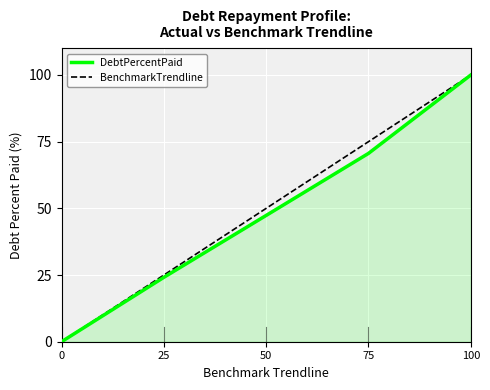

Reading left to right, extract all data points from this chart.

DebtPercentPaid: 0=0.0	25=24.1	50=47.4	75=70.6	100=100.0
BenchmarkTrendline: 0=0.0	25=25.0	50=50.0	75=75.0	100=100.0